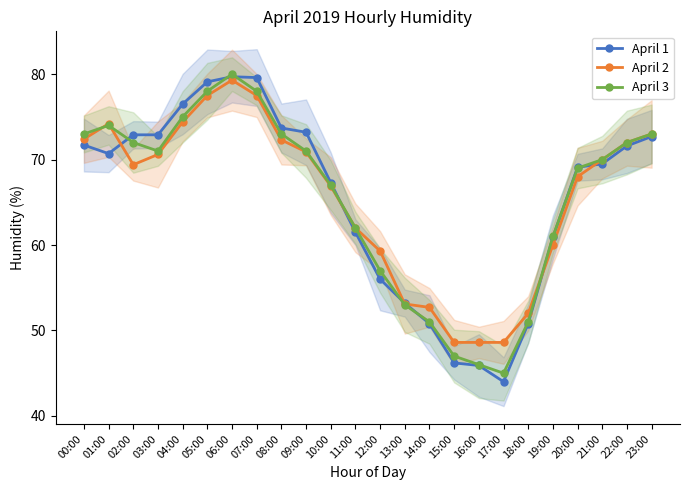

True or false: April 1 has more than 1 points higher than both neighbors.

False